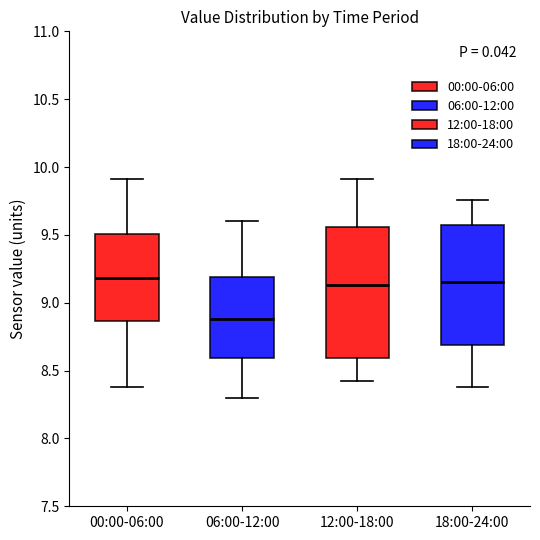

Comparing the boxes themselves (not the whiskers), which one is the tallest?

12:00-18:00